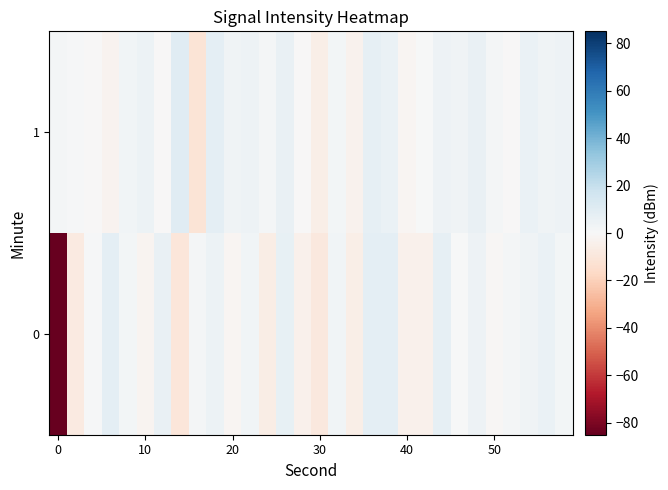

What is the minimum value shown in the chart?

-85.1